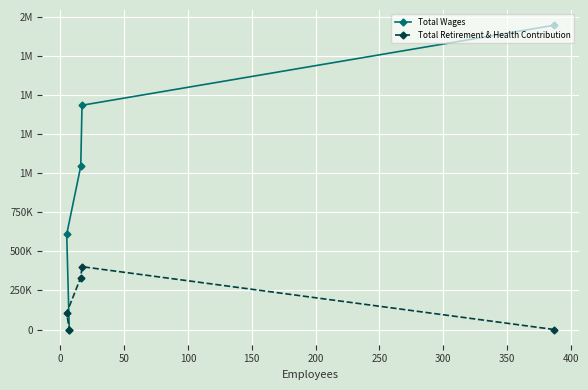

What is the spread (max minus min) of values at 0?

1033267